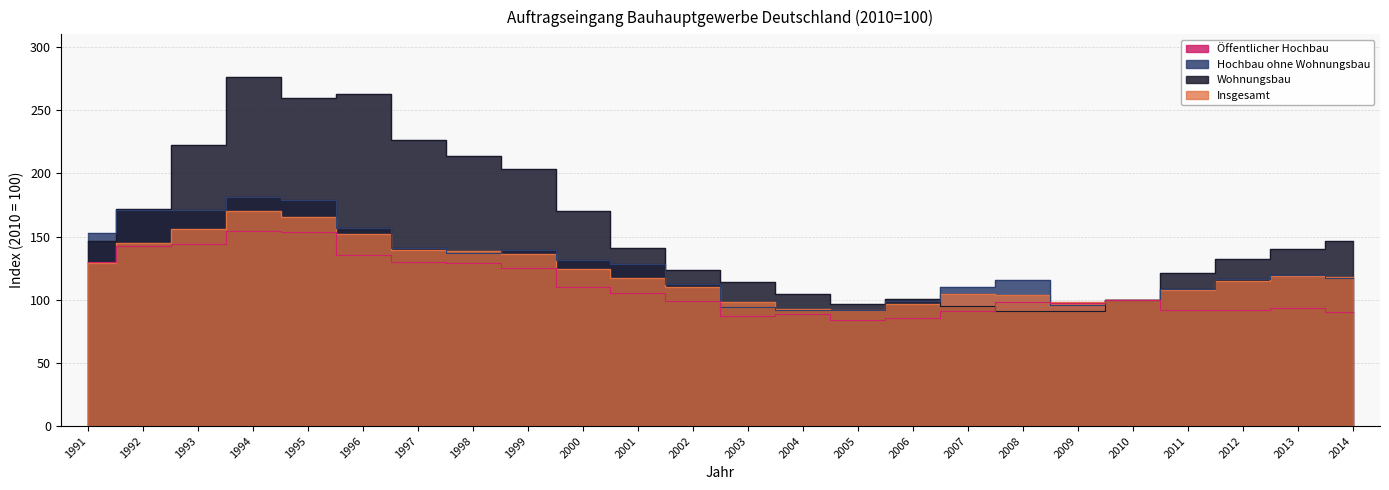

List the series in order of their peak value, highest first.

Wohnungsbau, Hochbau ohne Wohnungsbau, Insgesamt, Öffentlicher Hochbau